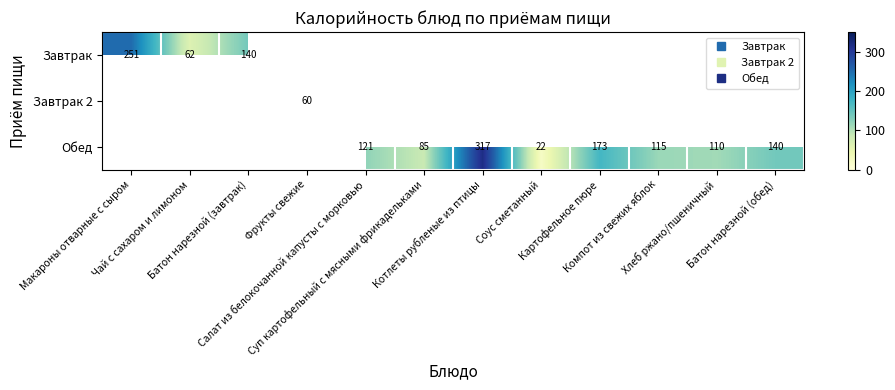

Is it true that Завтрак 2 equals 94.8 at Фрукты свежие?

False